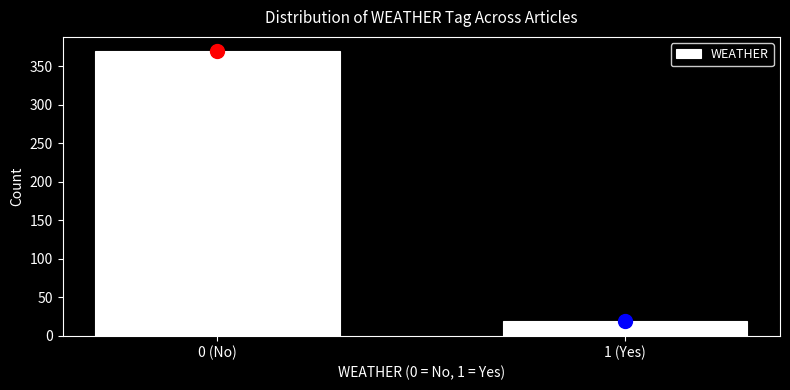

Reading left to right, list all the values displayed in this chart.

370	19